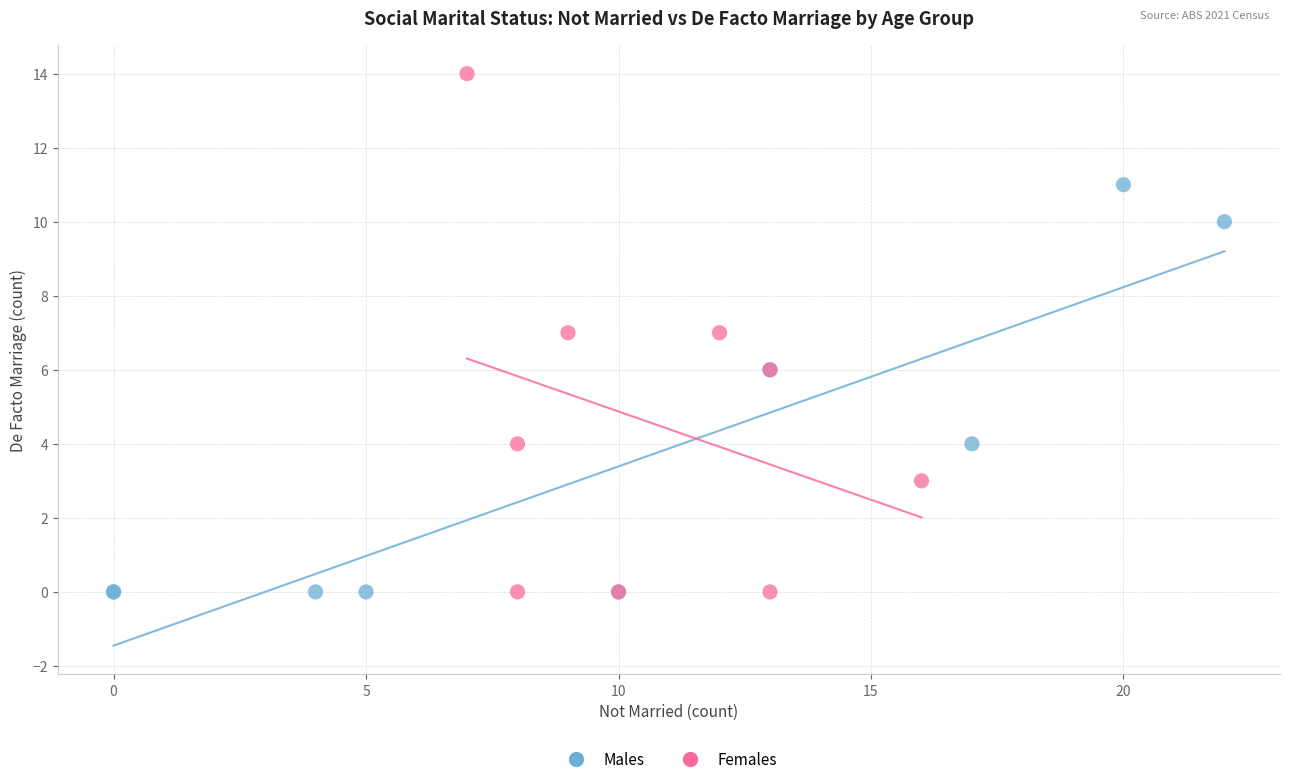

Which series contains the highest Y value?

Females